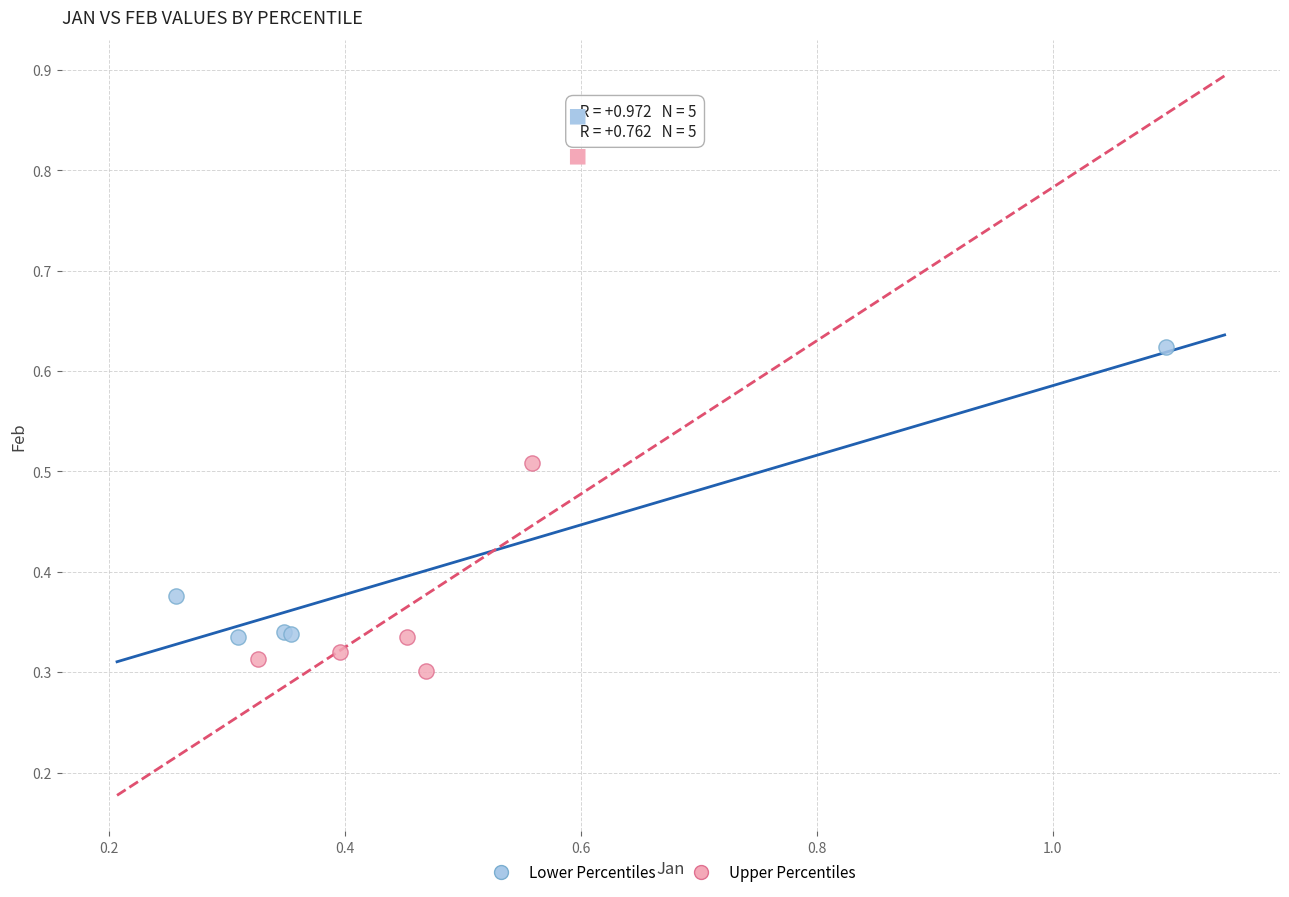

Which series reaches the maximum Y coordinate?

Lower Percentiles